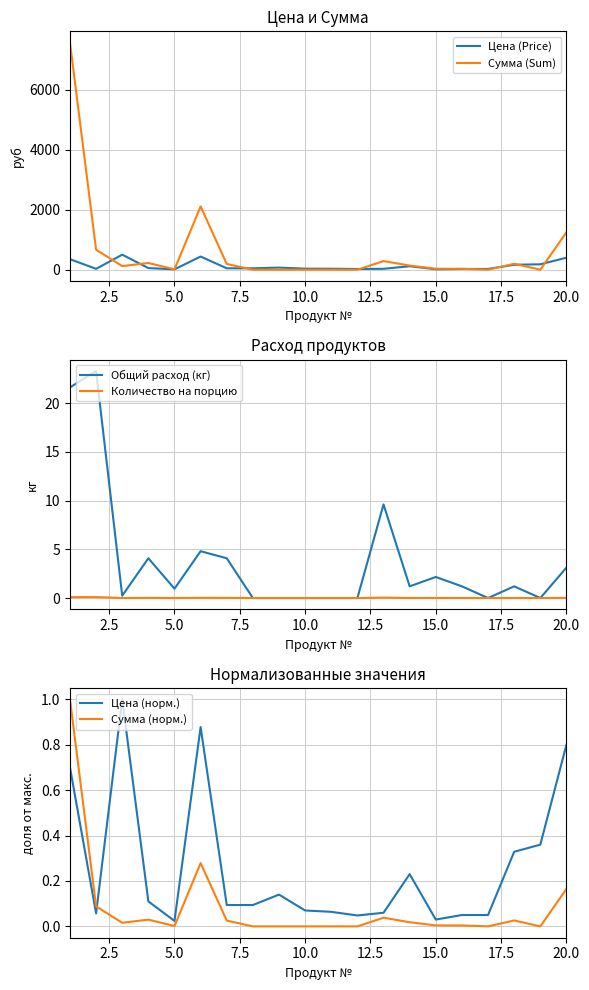

True or false: Количество на порцию has more than 0 points higher than both neighbors.

True